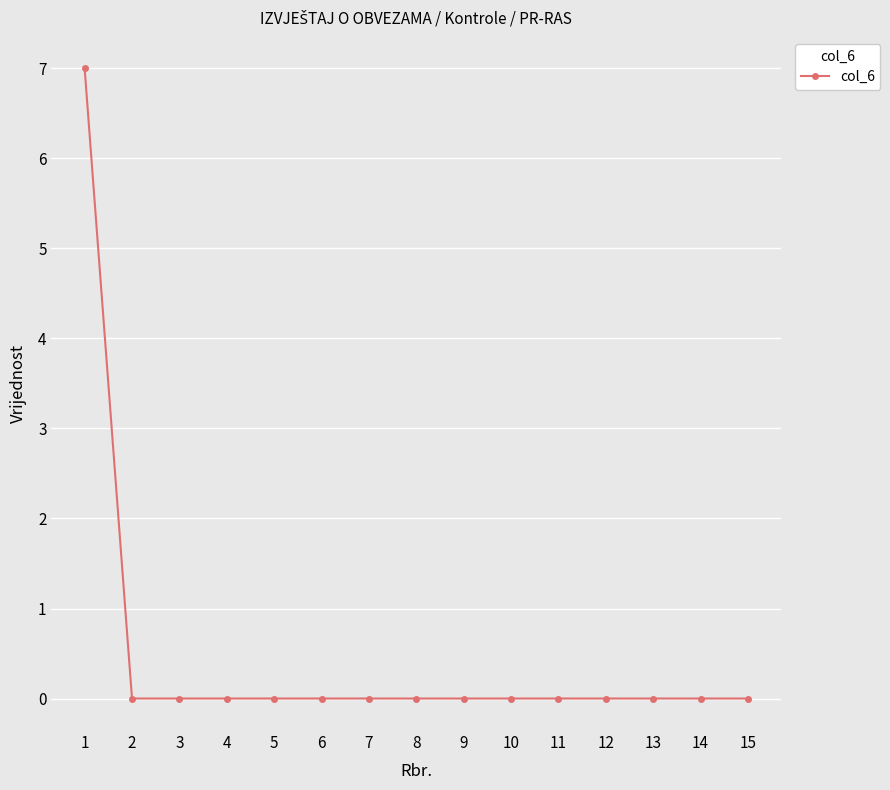

Reading left to right, transcribe all the data shown in this chart.

1=7	2=0	3=0	4=0	5=0	6=0	7=0	8=0	9=0	10=0	11=0	12=0	13=0	14=0	15=0